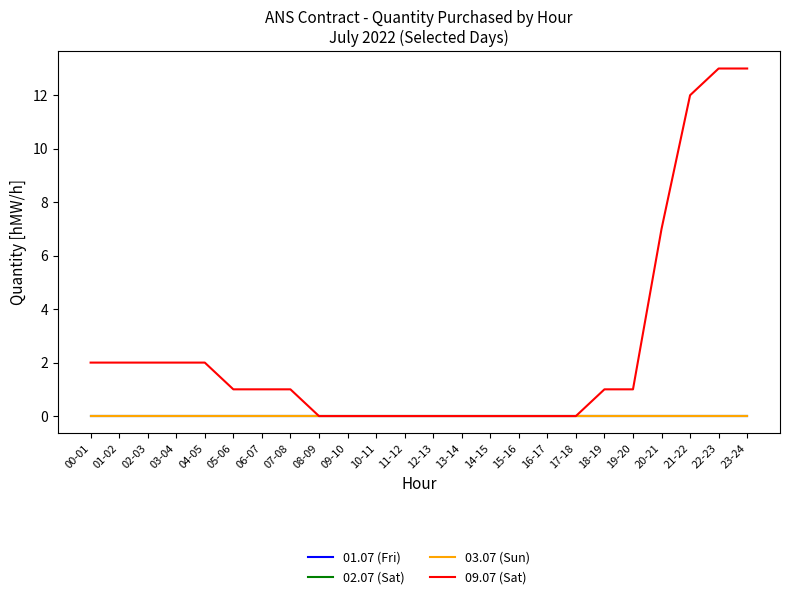

What is the sum of the 09.07 (Sat) values at 20-21 and 14-15?

7